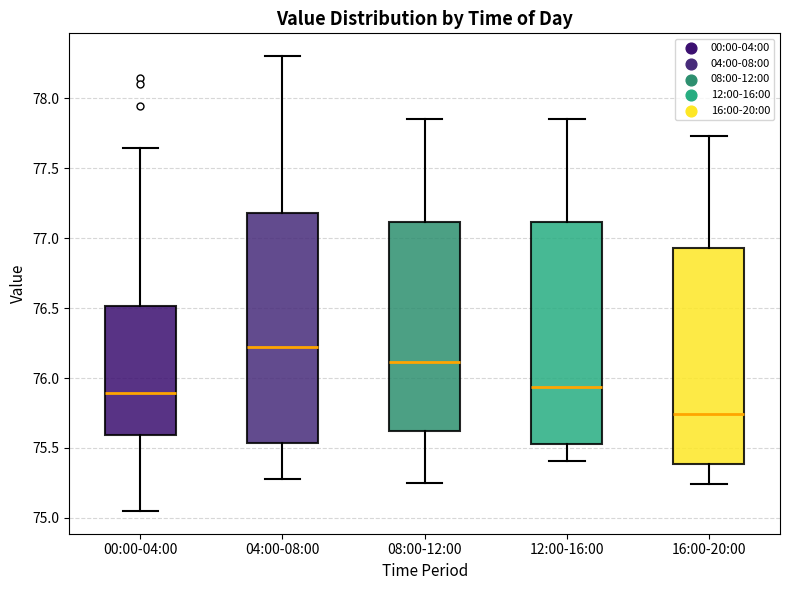

Where is the lower edge of the box for 16:00-20:00 on the y-axis? The values are not printed on the chart, so give them approximately, as read against the axis.

75.40